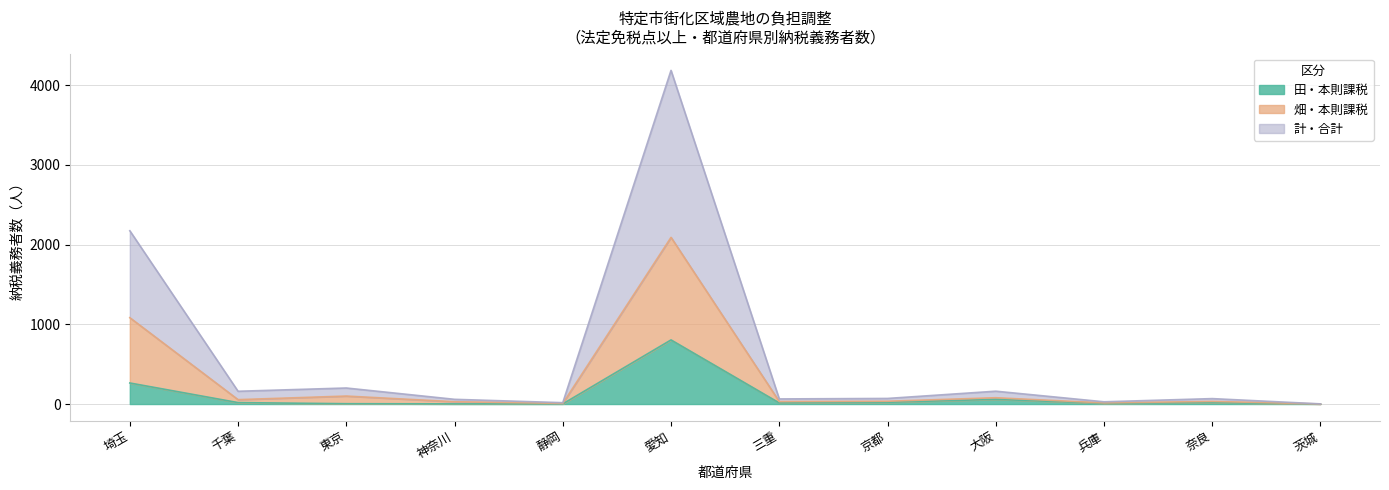

True or false: 計・合計 and 田・本則課税 intersect in this chart.

False